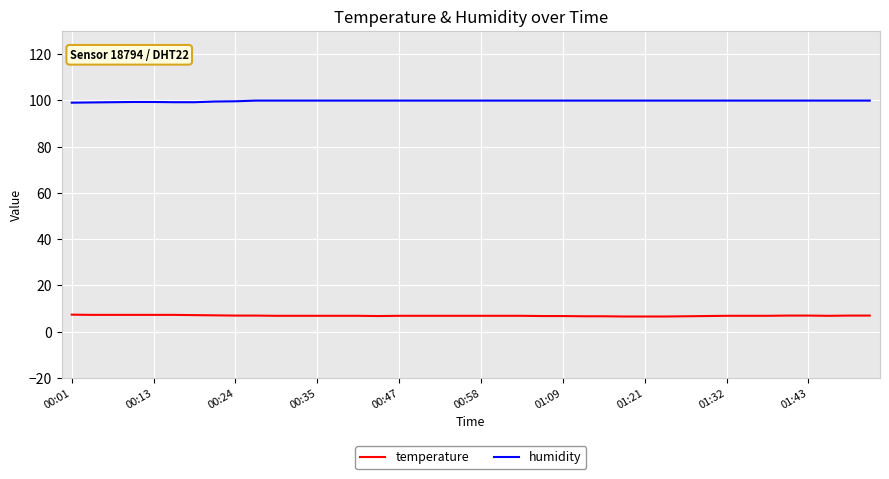

True or false: humidity and temperature intersect in this chart.

False